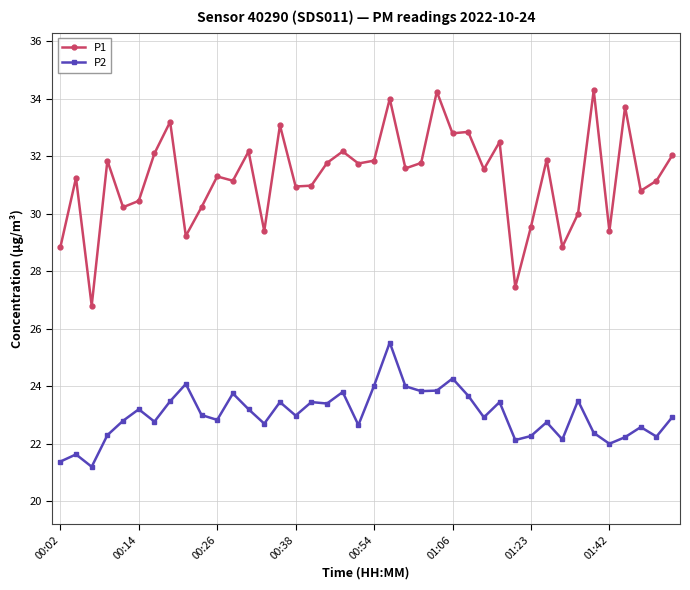

Which series has the largest total across all categories?

P1